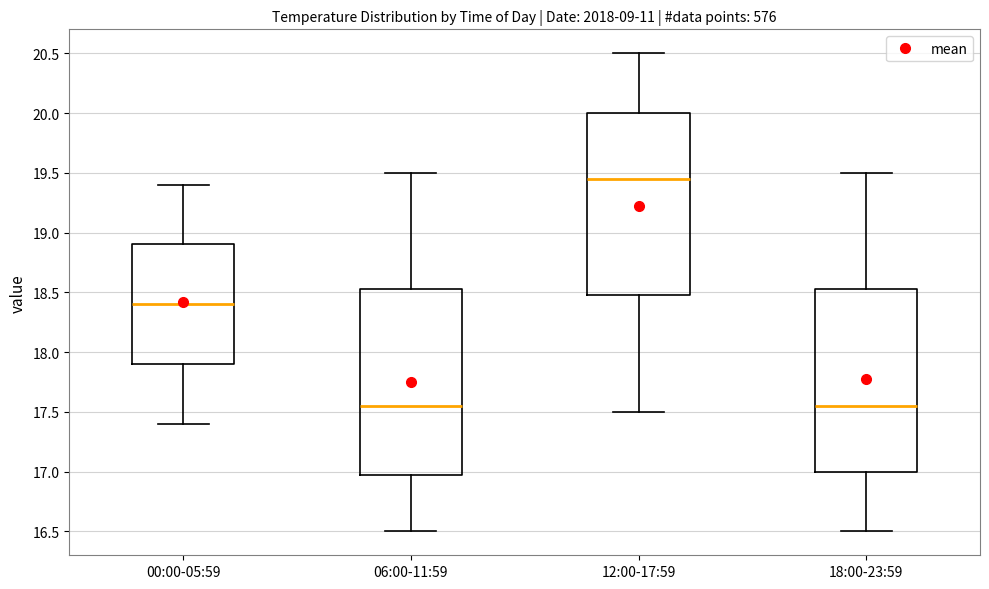

Which box has the highest median line?

12:00-17:59